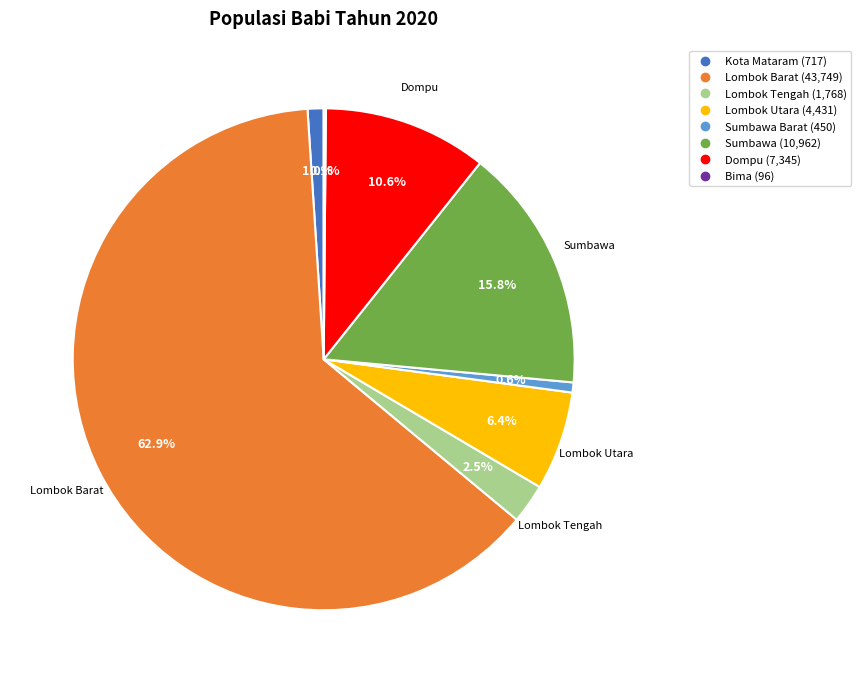

Is there any slice that represents more than half of the pie?

Yes